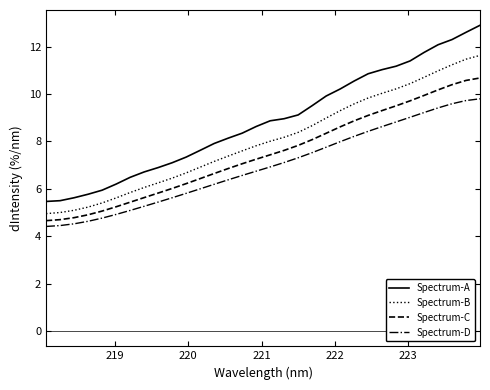

List the series in order of their peak value, highest first.

Spectrum-A, Spectrum-B, Spectrum-C, Spectrum-D